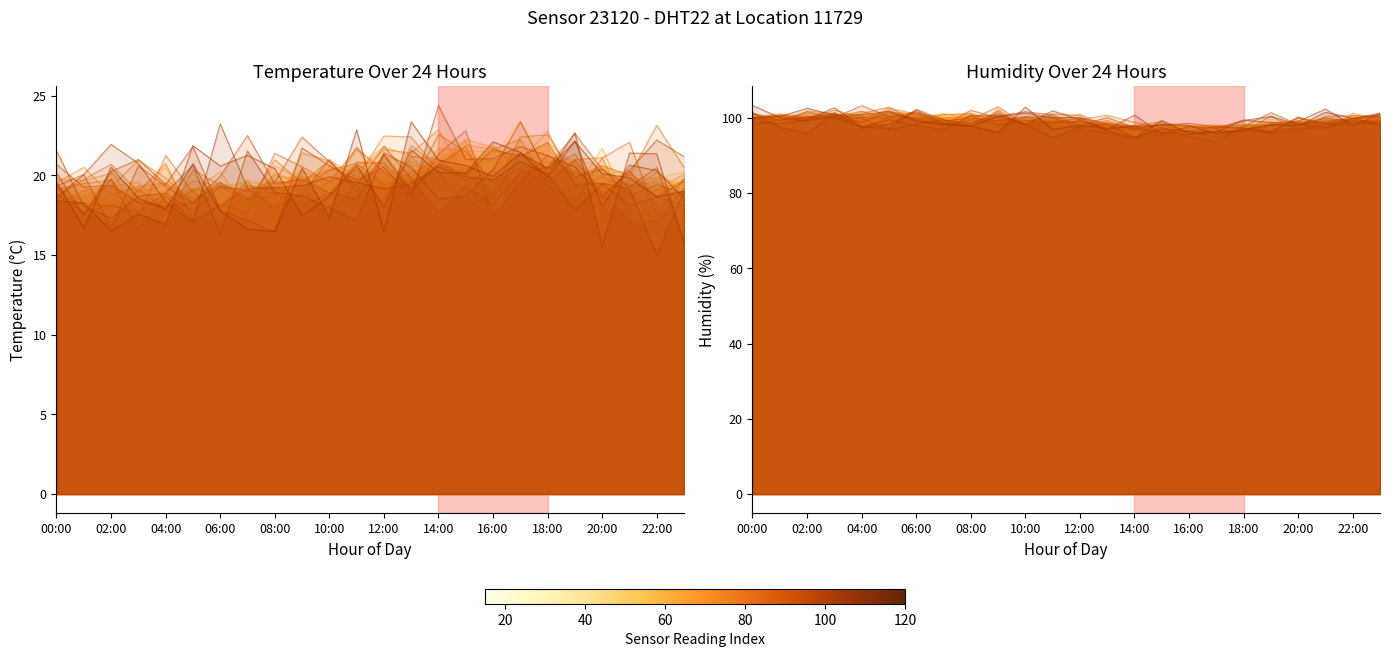

How many points are higher than both their immediate neighbors (excluding endpoints)?

5